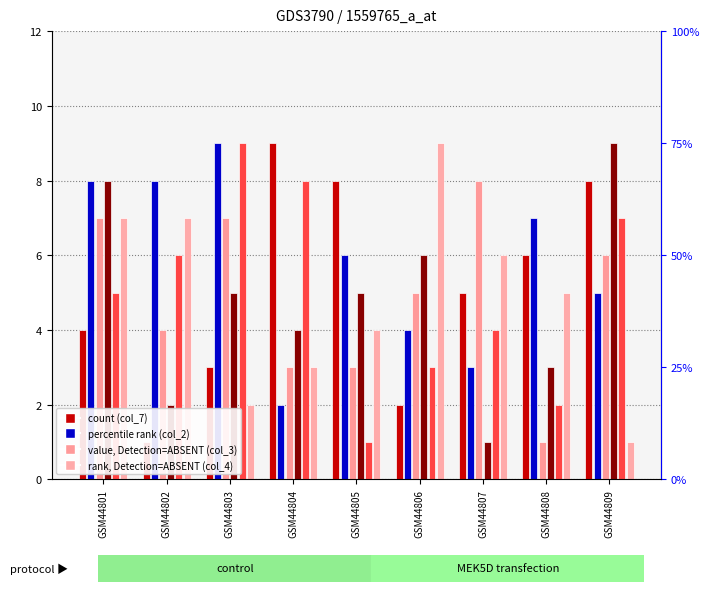

What is the sum of the col_8 values at GSM44808 and GSM44809?

12